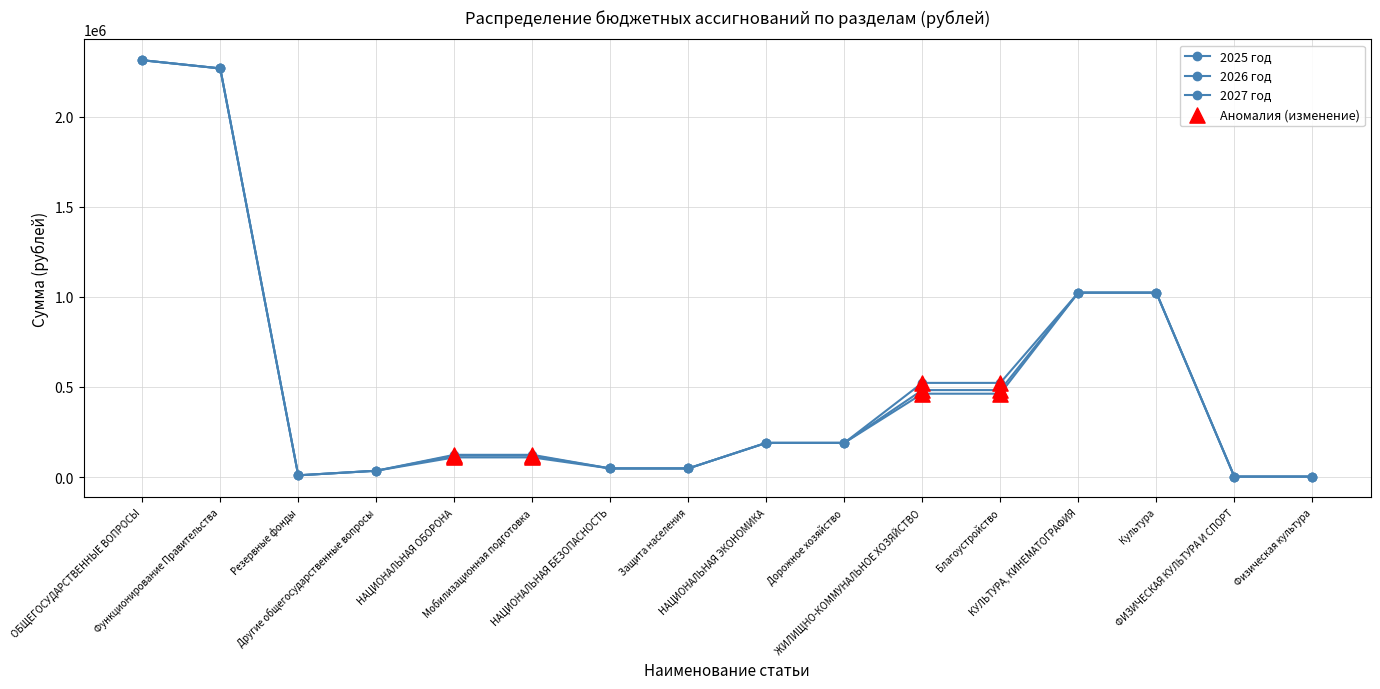

How many values in the 2027 год series are below 190000?

8